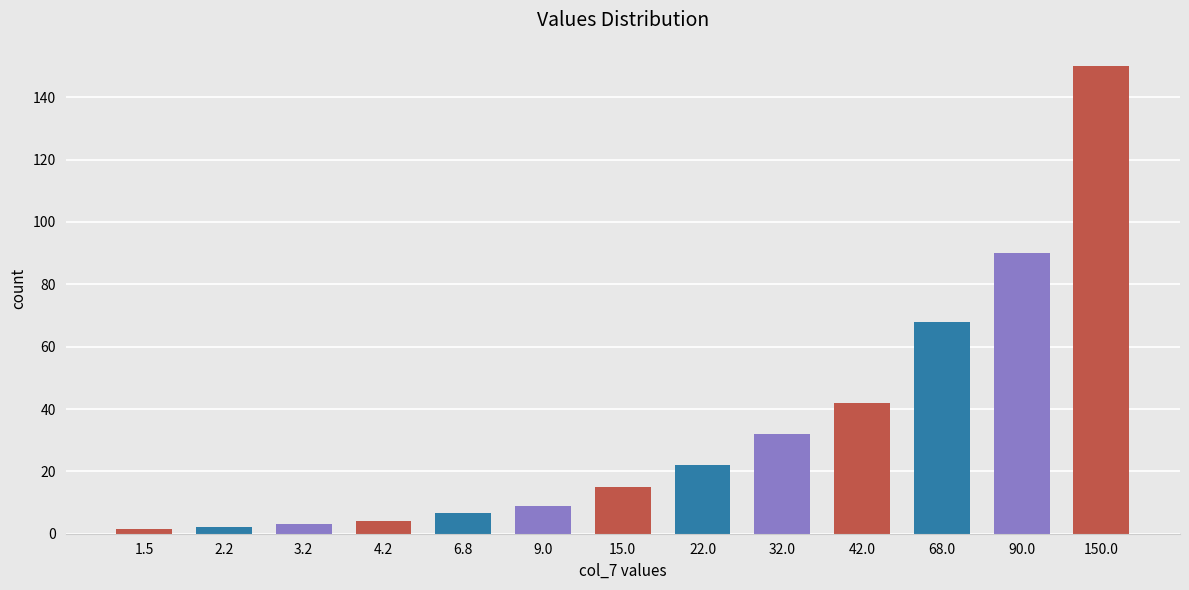

Where is the data nearest to the value 75?

68.0